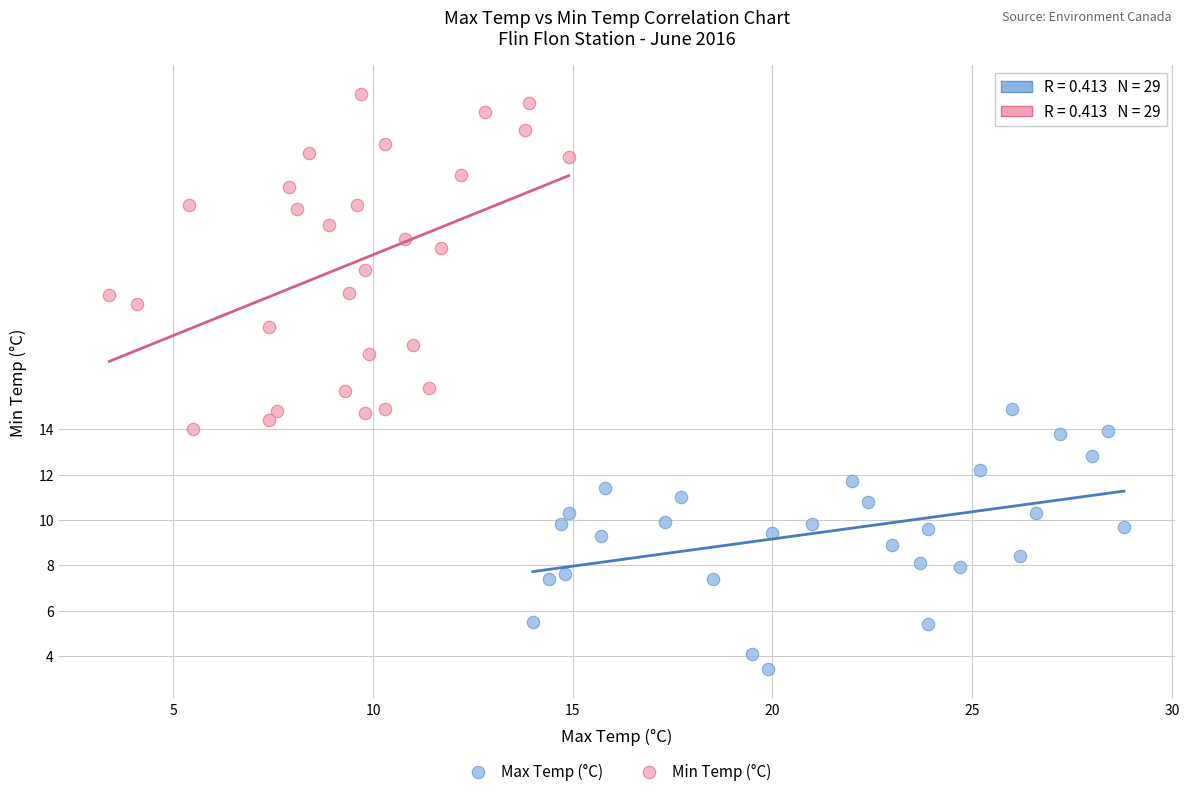

Which series reaches the maximum Y coordinate?

Min Temp (°C)